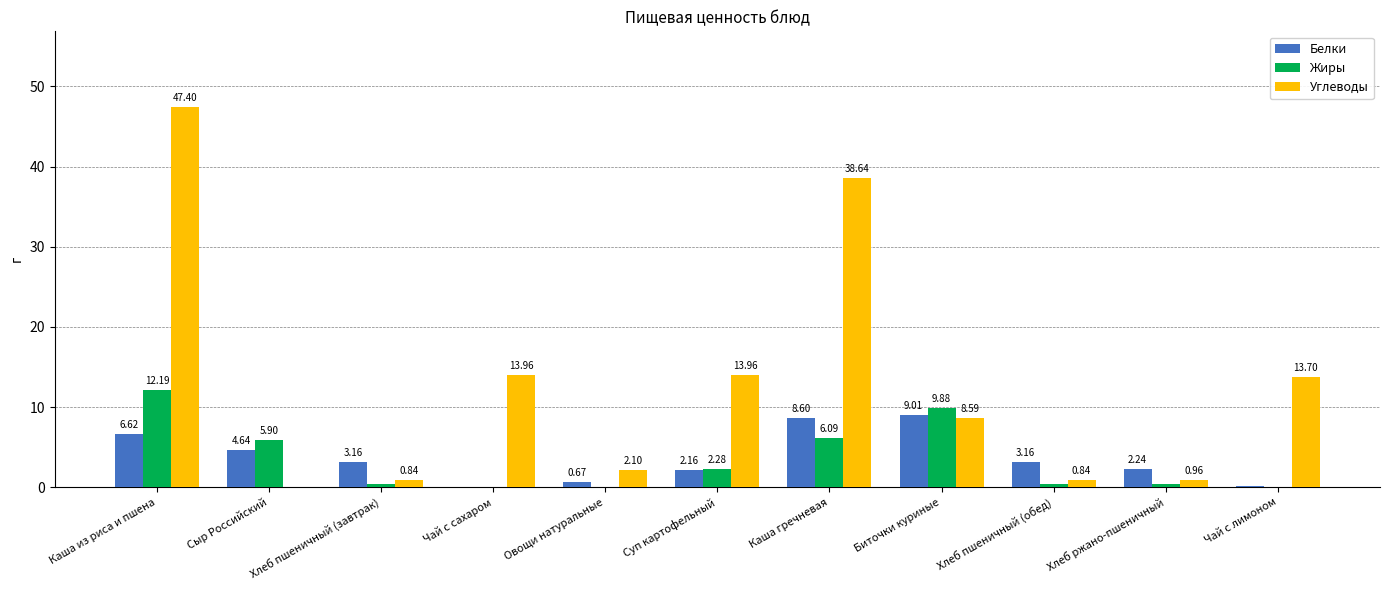

At which category does the chart reach its peak across all series?

Каша из риса и пшена